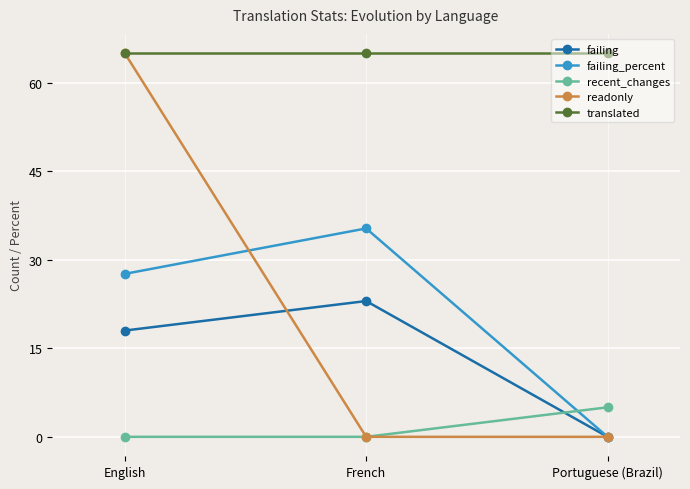

What is the difference between the maximum and minimum values in the readonly series?

65.0